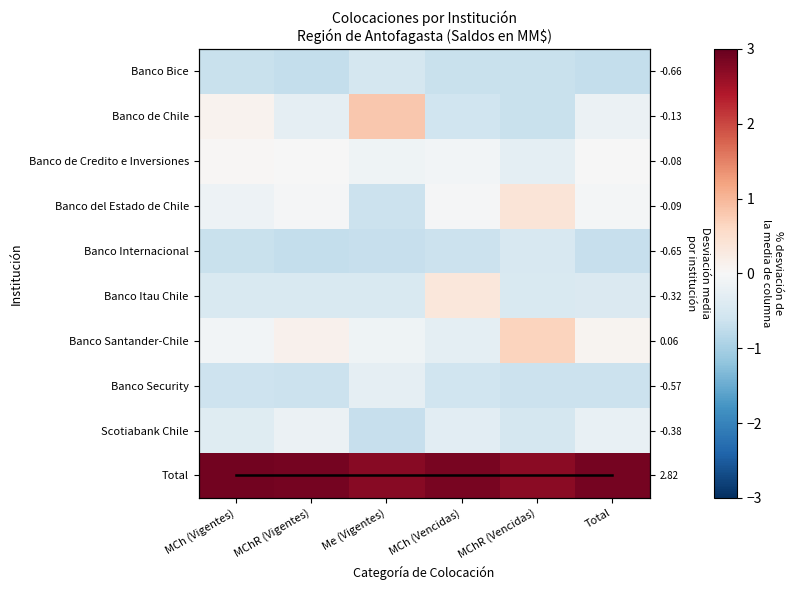

What is the total value across all series at MCh (Vencidas)?

9.0